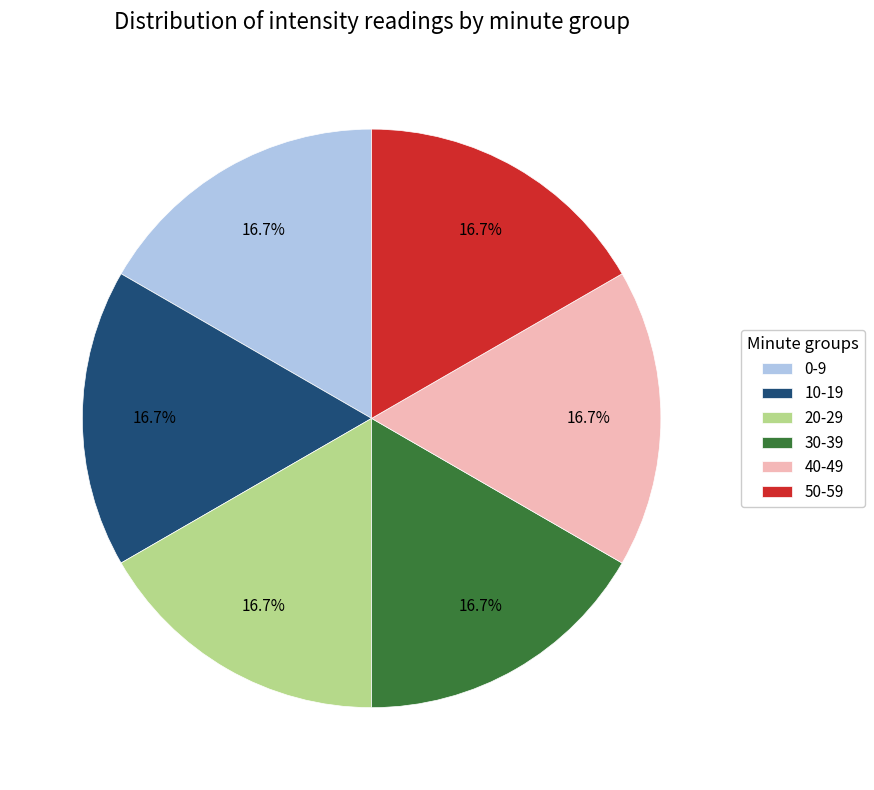

Is there a majority slice in this chart?

No